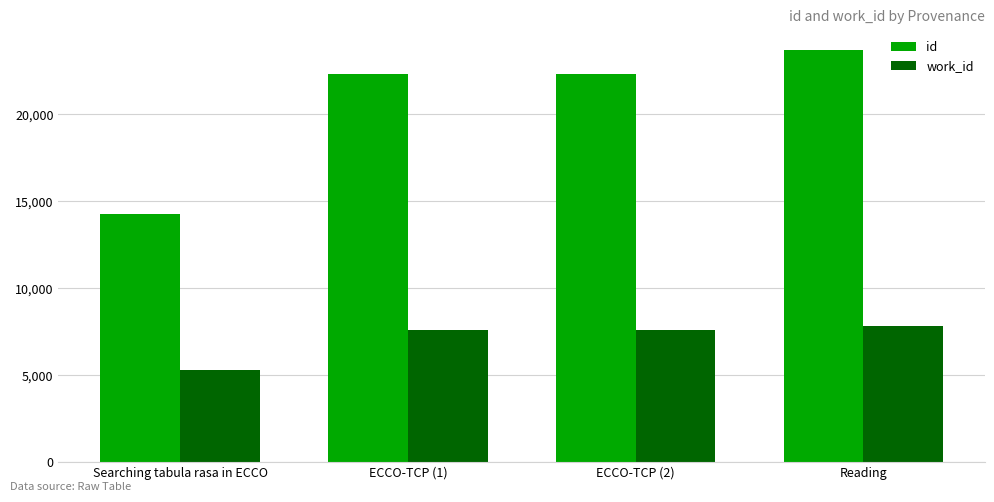

What is the spread (max minus min) of values at Searching tabula rasa in ECCO?

8972